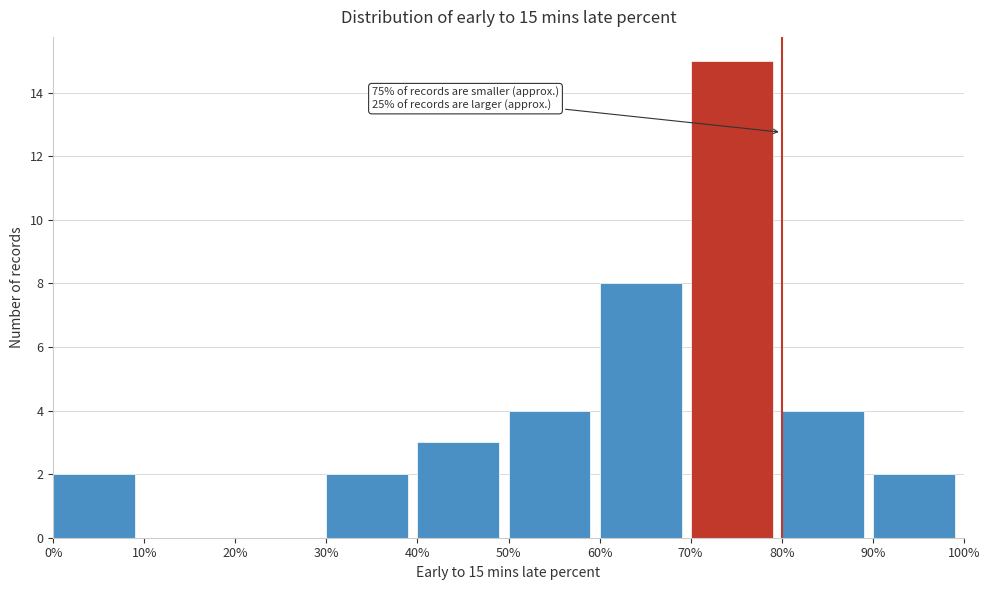

Which range on the x-axis has the tallest bar?

70% to 80%